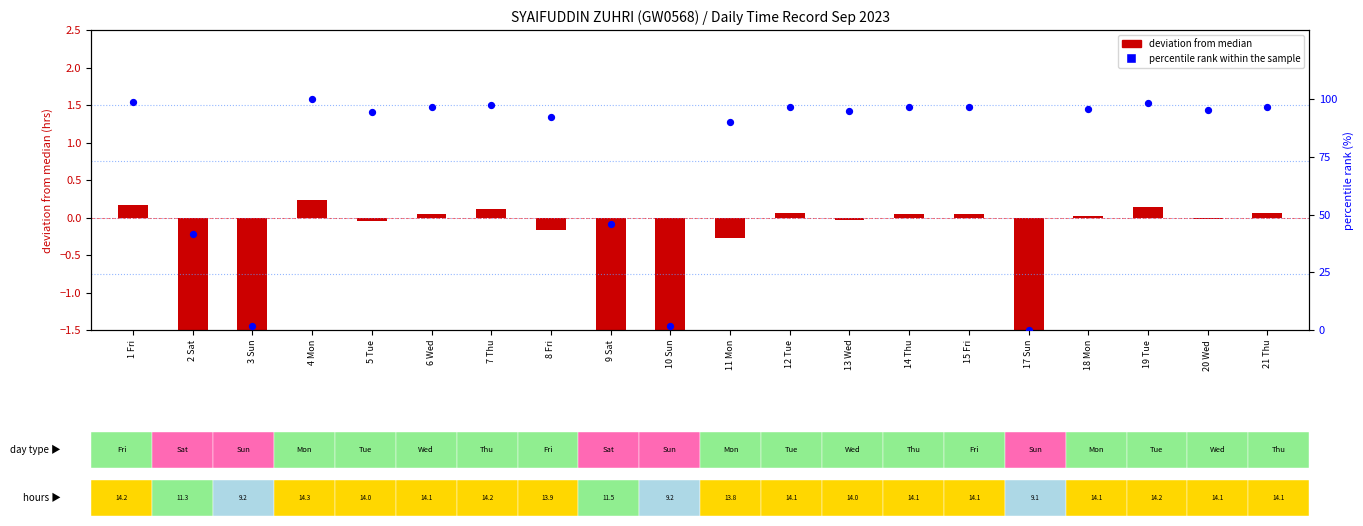

Which series contains the lowest Y value?

log2 ratio (deviation from median)